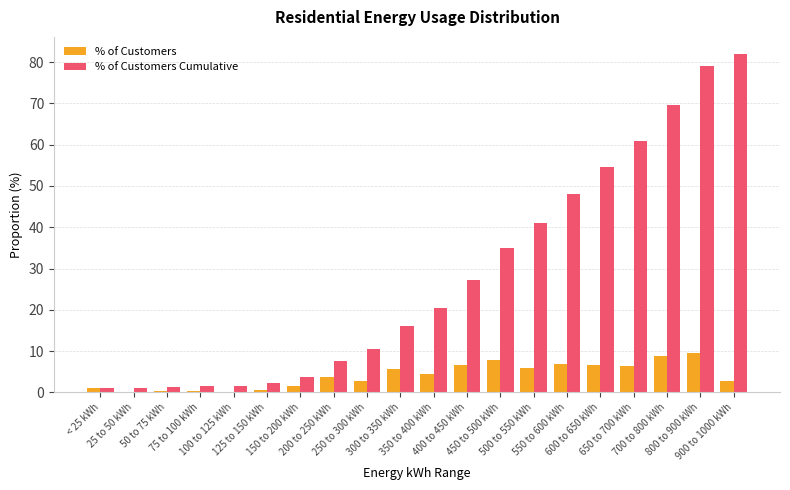

Which series has the largest total across all categories?

% of Customers Cumulative